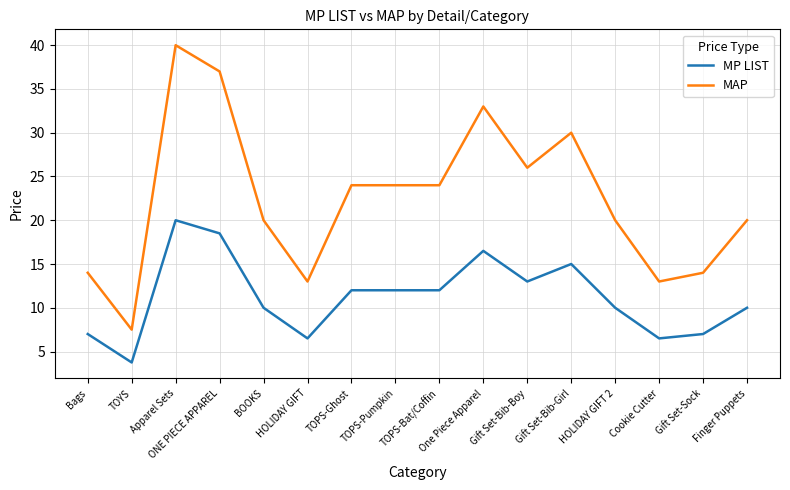

Which series has the widest spread of values?

MAP